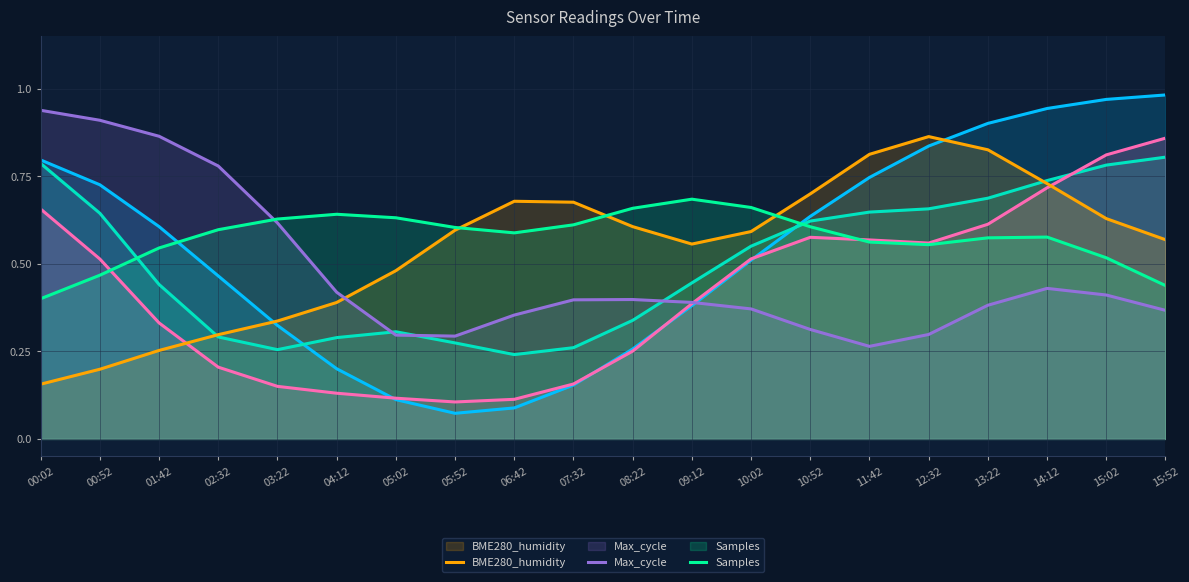

What is the total value across all series at 13:22?

4.0